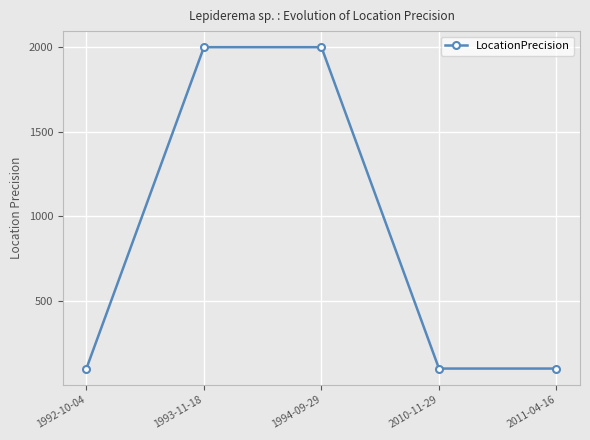

Approximately how many times larger is the value at 1993-11-18 compared to 1992-10-04?

20.0